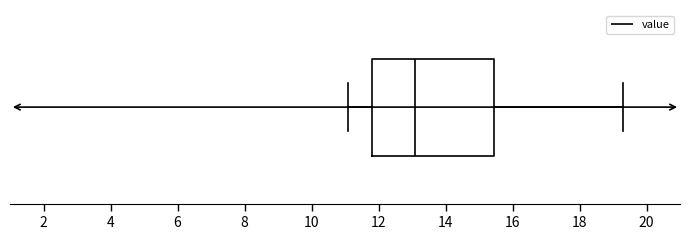

Transcribe this box plot: give where the median line is, the range the box spans, and where the two whiskers end, as read against the x-axis. The values are not printed on the chart, so give them approximately, as read against the axis.

median 13.2, box 11.8 to 15.4, whiskers 11.2 to 19.4